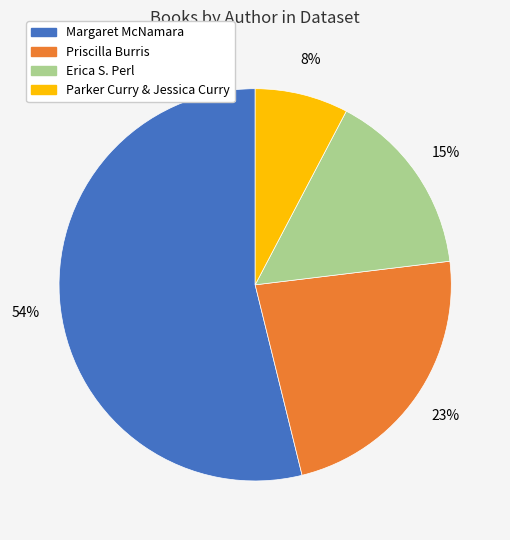

How many slices are in this pie chart?

4